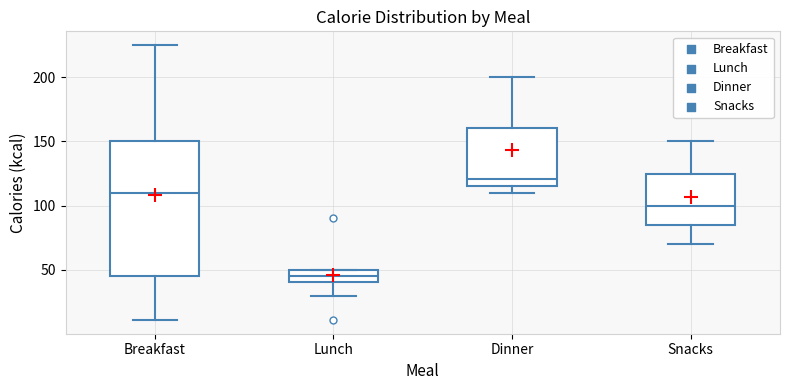

Reading left to right, read every box against the y-axis: the position of its median line, the range the box covers, and the ends of its whiskers. The values are not printed on the chart, so give them approximately, as read against the axis.

Breakfast: median 110, box 45 to 150, whiskers 10 to 225
Lunch: median 45, box 40 to 50, whiskers 30 to 50
Dinner: median 120, box 115 to 160, whiskers 110 to 200
Snacks: median 100, box 85 to 125, whiskers 70 to 150